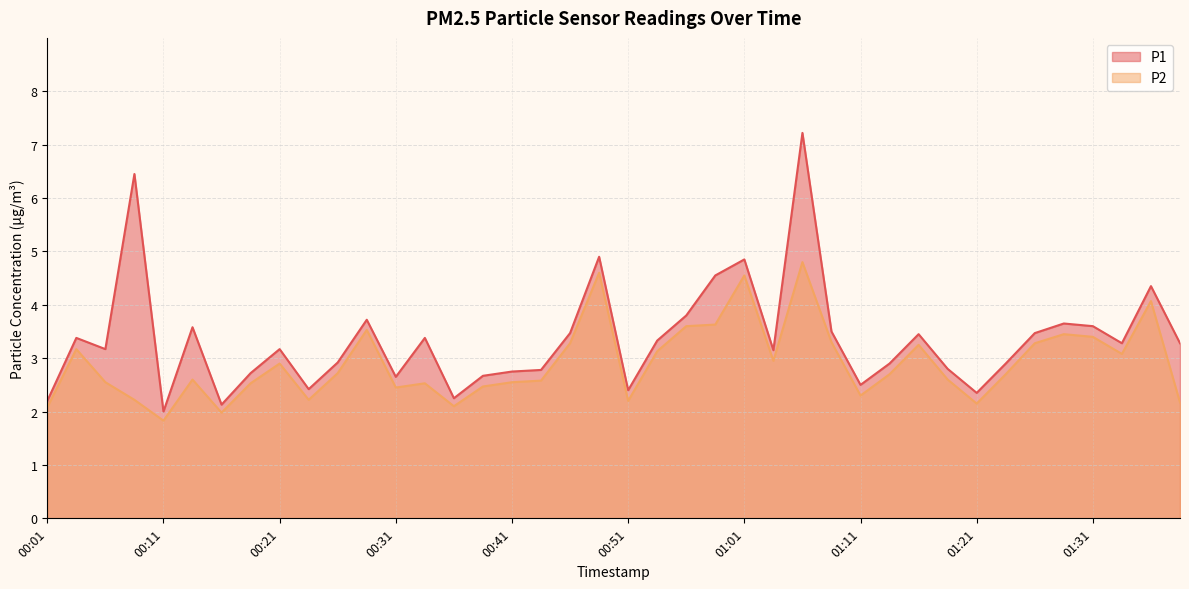

True or false: P1 and P2 intersect in this chart.

False